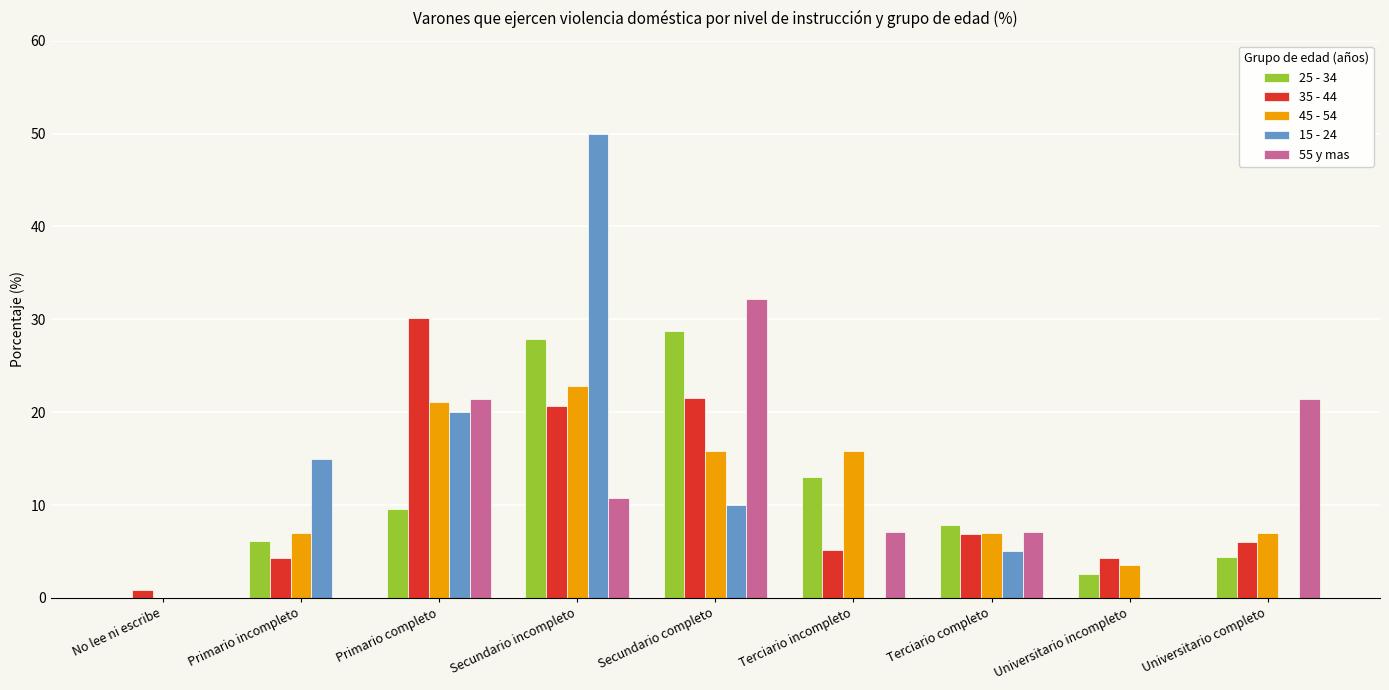

What is the spread (max minus min) of values at Secundario incompleto?

39.3